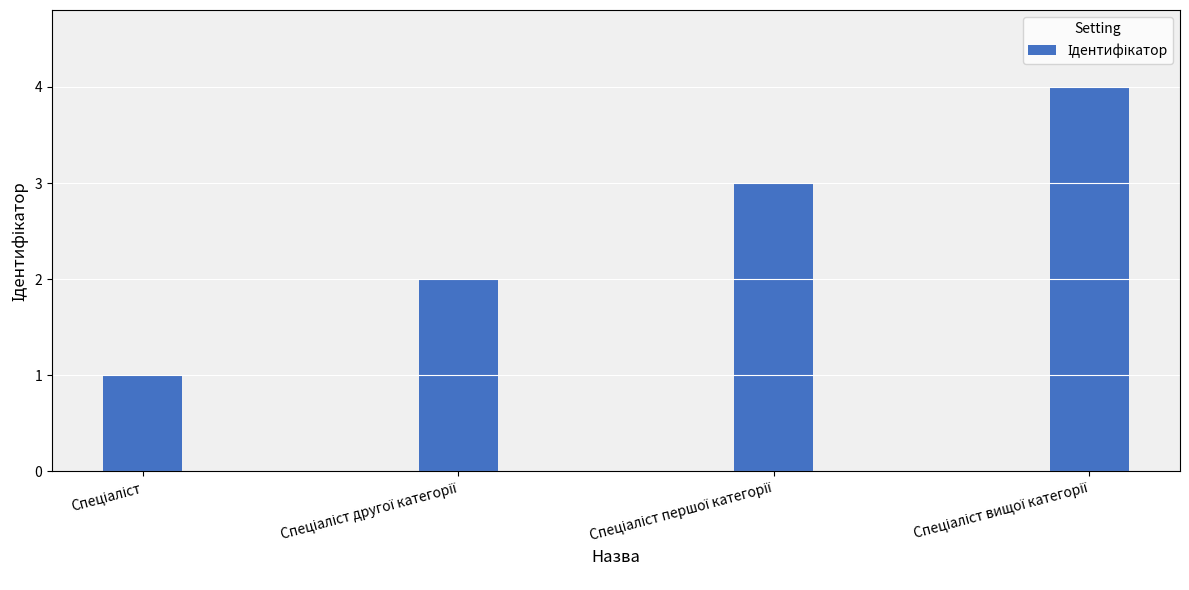

What is the sum of all values?

10